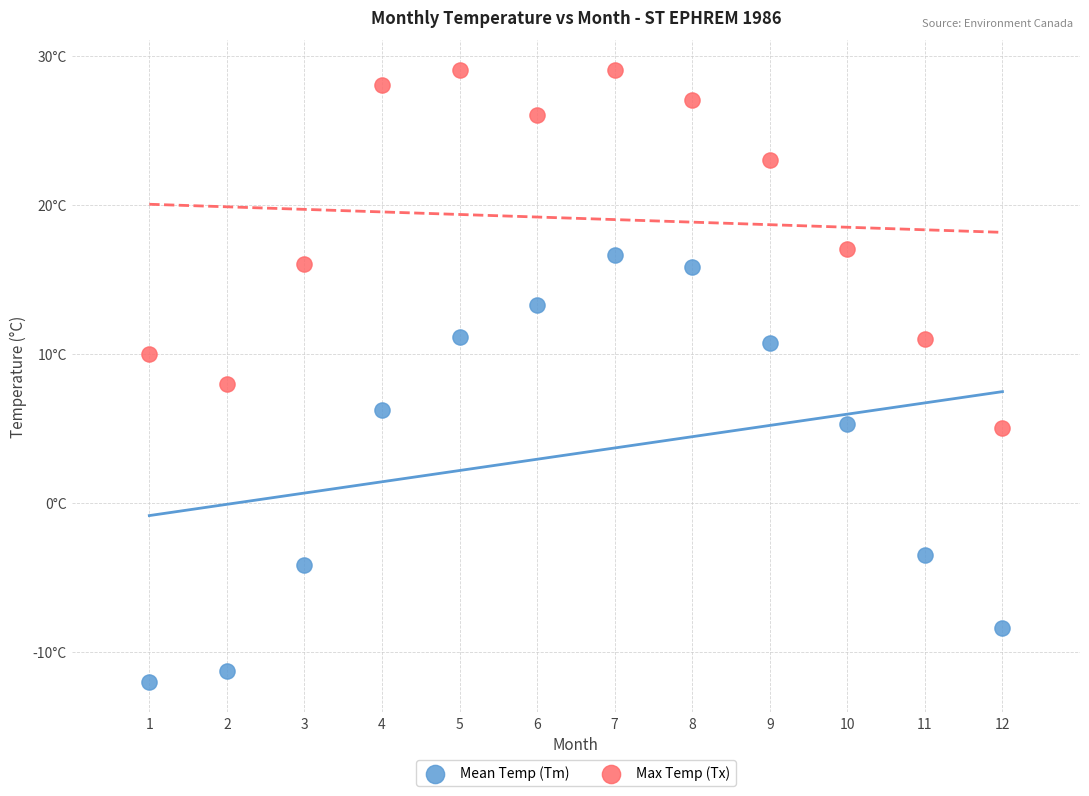

What are all the series names shown in the legend?

Mean Temp (Tm), Max Temp (Tx)